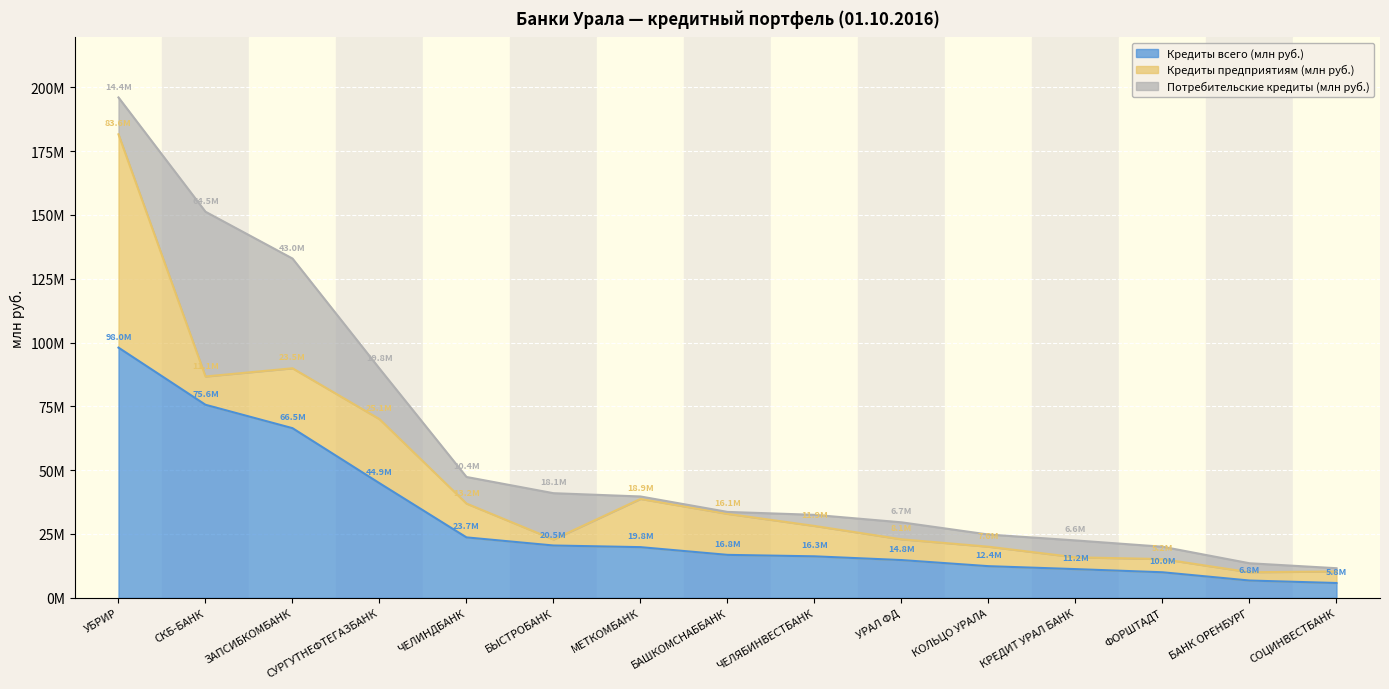

True or false: Потребительские кредиты (млн руб.) has a value of 3032463 at УРАЛ ФД.

False